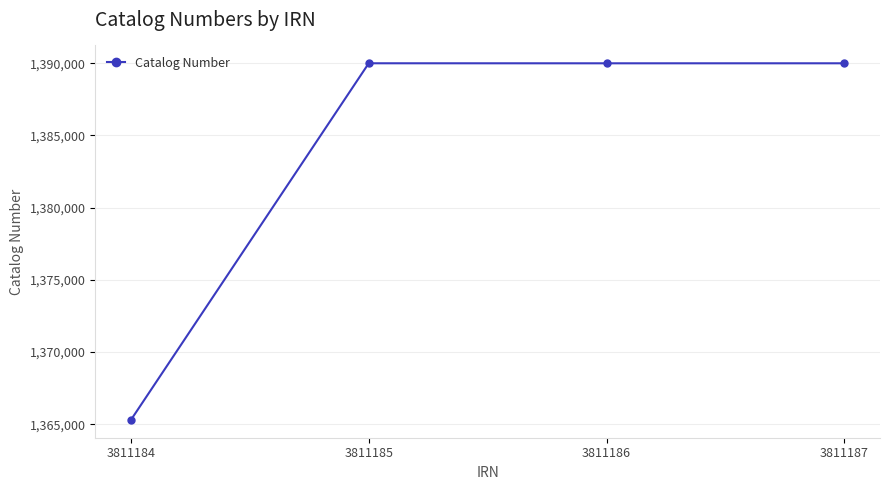

What is the sum of all values?

5535278